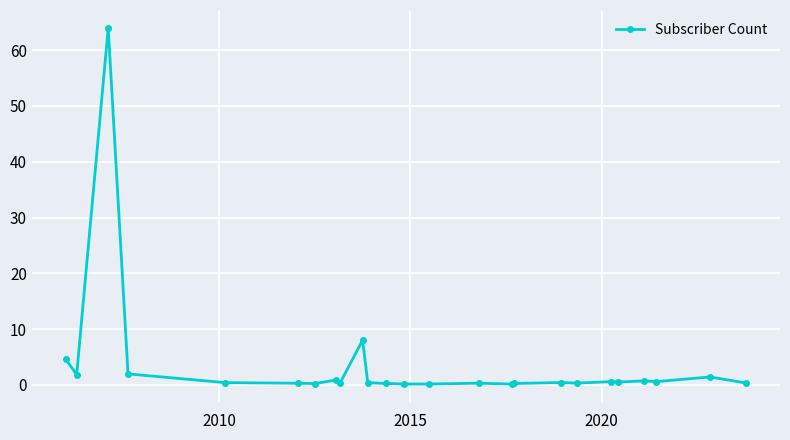

Is this an area chart (filled region under the line)?

No